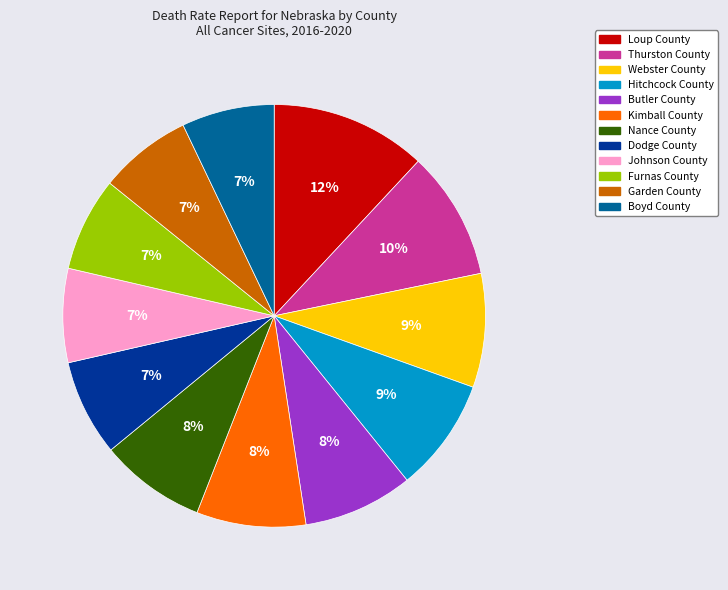

How many slices are in this pie chart?

12